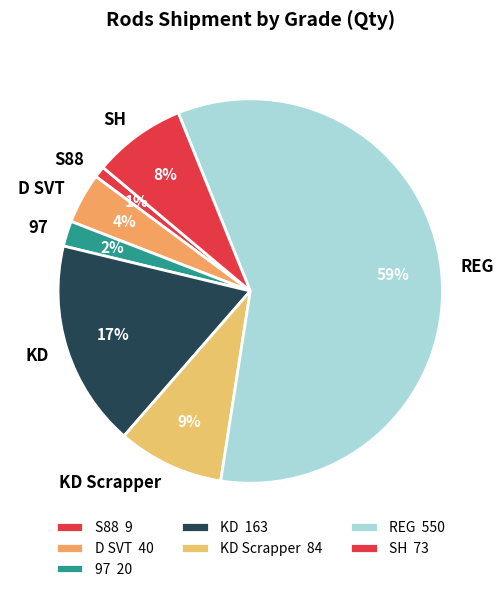

Count the number of slices in the pie.

7